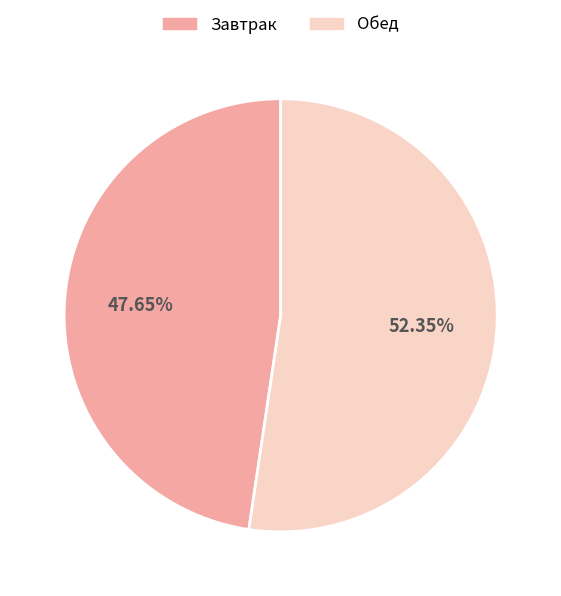

To the nearest percent, what percentage of the pie is Обед?

52%